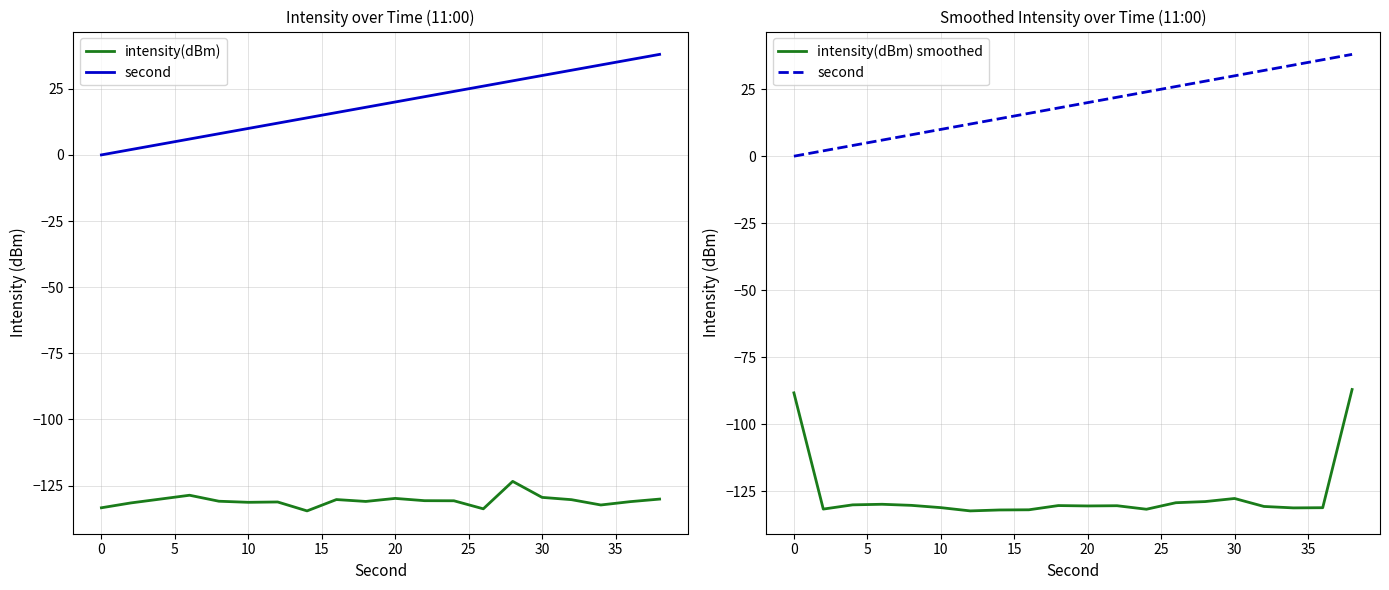

Reading left to right, extract all data points from this chart.

intensity(dBm): -133.4	-131.6	-130.1	-128.7	-130.9	-131.3	-131.2	-134.6	-130.3	-131.0	-129.9	-130.7	-130.8	-133.8	-123.4	-129.5	-130.3	-132.3	-131.1	-130.1
second: 0.0	2.0	4.0	6.0	8.0	10.0	12.0	14.0	16.0	18.0	20.0	22.0	24.0	26.0	28.0	30.0	32.0	34.0	36.0	38.0
intensity(dBm) smoothed: -88.3	-131.7	-130.1	-129.9	-130.3	-131.2	-132.4	-132.0	-132.0	-130.4	-130.5	-130.4	-131.8	-129.3	-128.9	-127.7	-130.7	-131.3	-131.2	-87.1